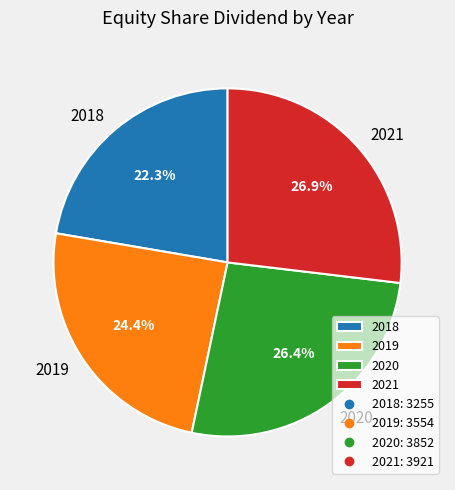

True or false: 2021 accounts for 41% of the total.

False